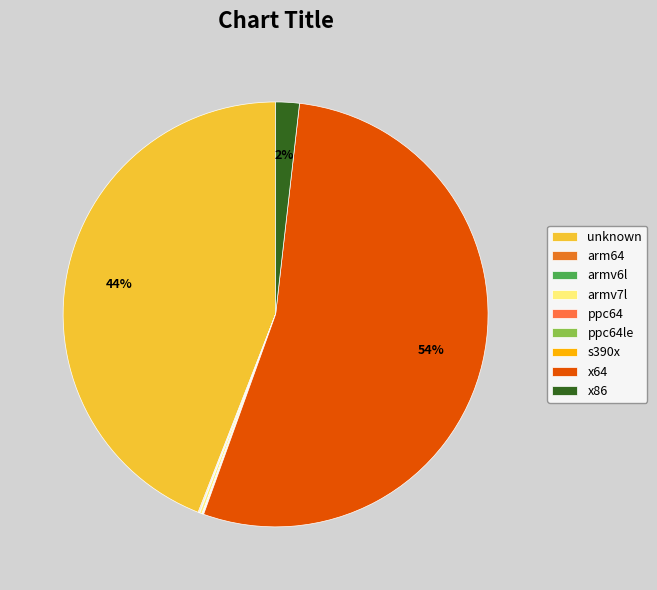

Combined, do x64 and x86 account for over 50%?

Yes